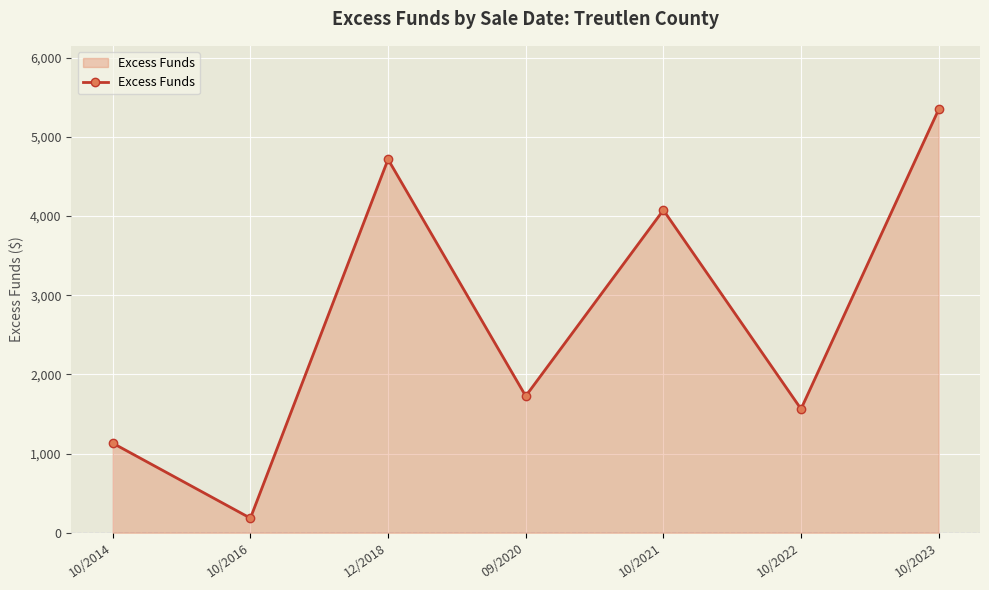

Rank the categories by value from lowest to highest.

10/2016, 10/2014, 10/2022, 09/2020, 10/2021, 12/2018, 10/2023